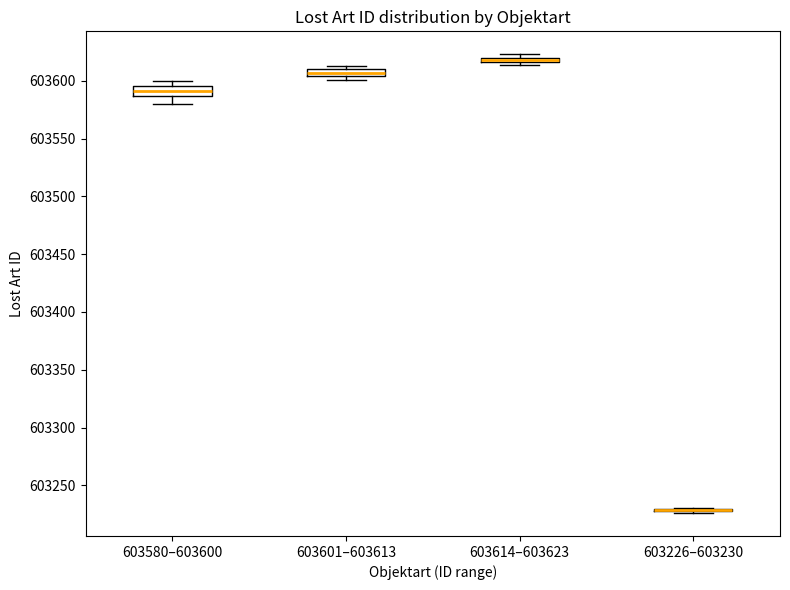

Where does the median line of the box for 603580–603600 sit on the y-axis? The values are not printed on the chart, so give them approximately, as read against the axis.

603590